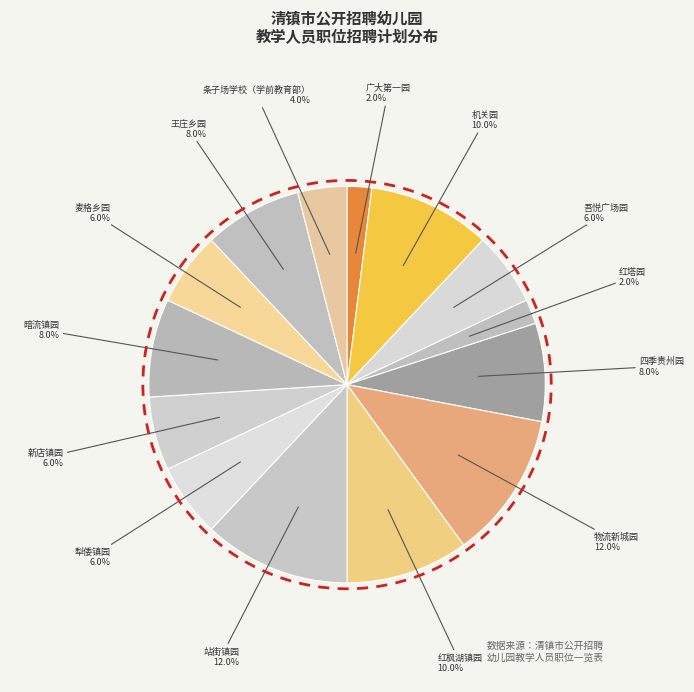

Which slice is the smallest?

清镇市广大第一幼儿园